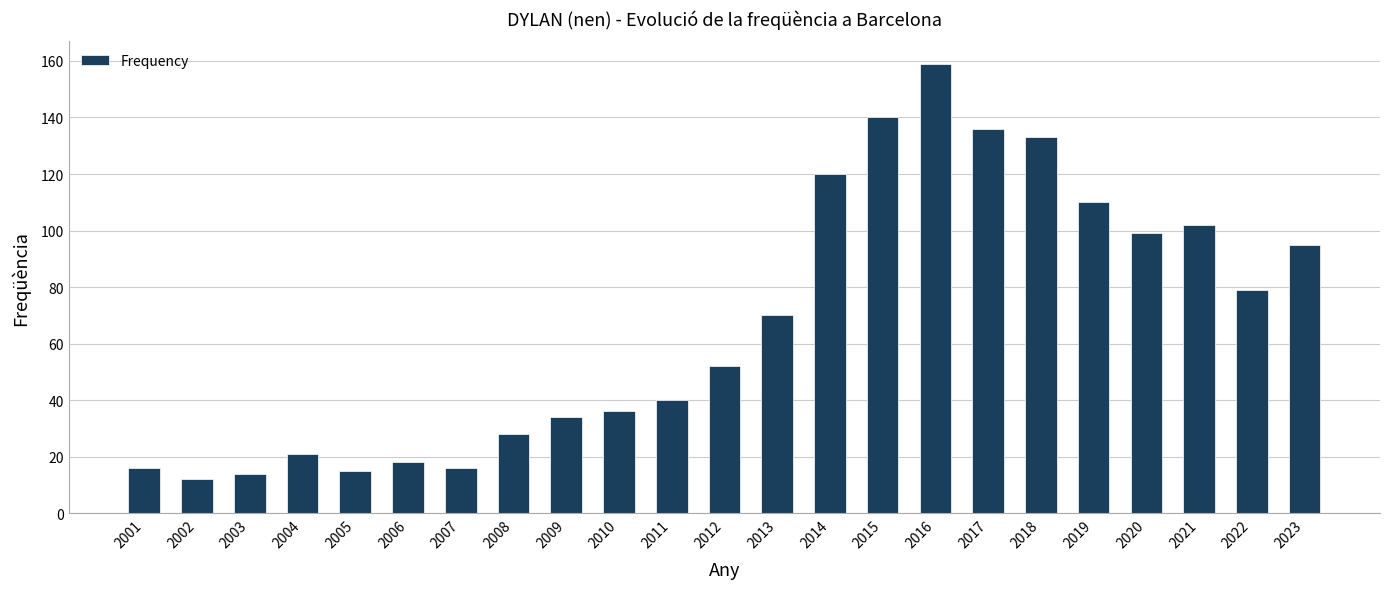

How many bars are there in total?

23